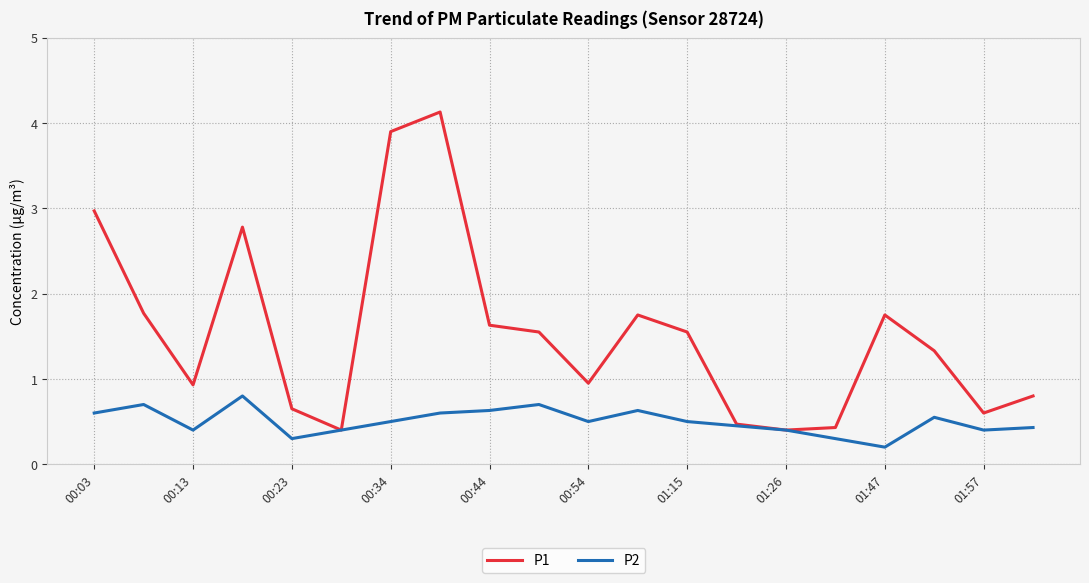

What is the greatest value displayed?

4.1